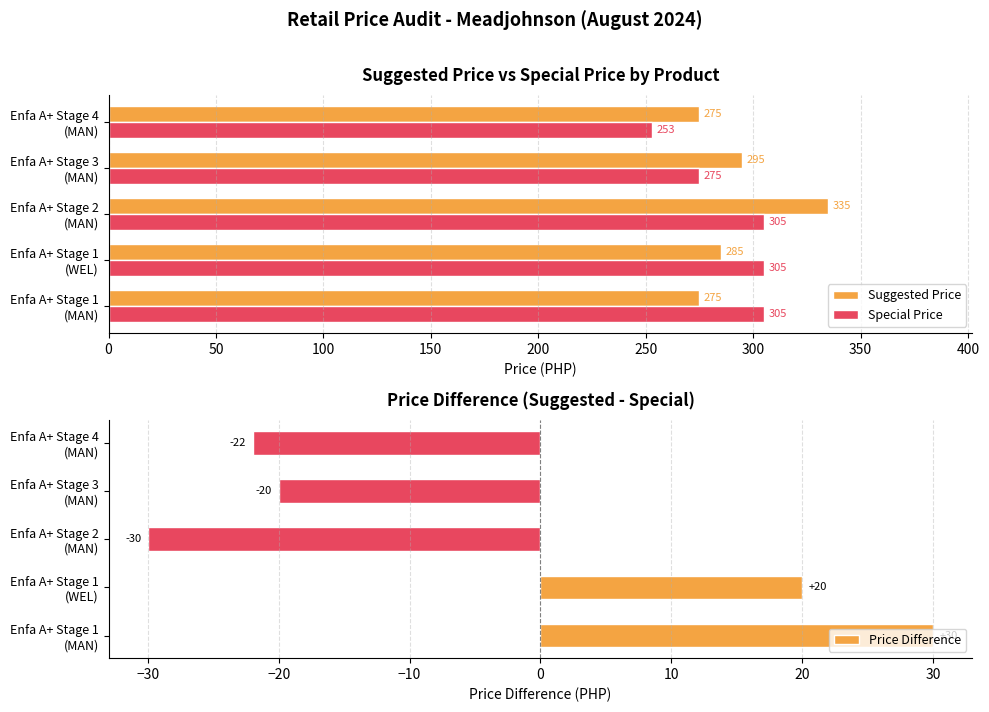

How many series are shown in this chart?

3